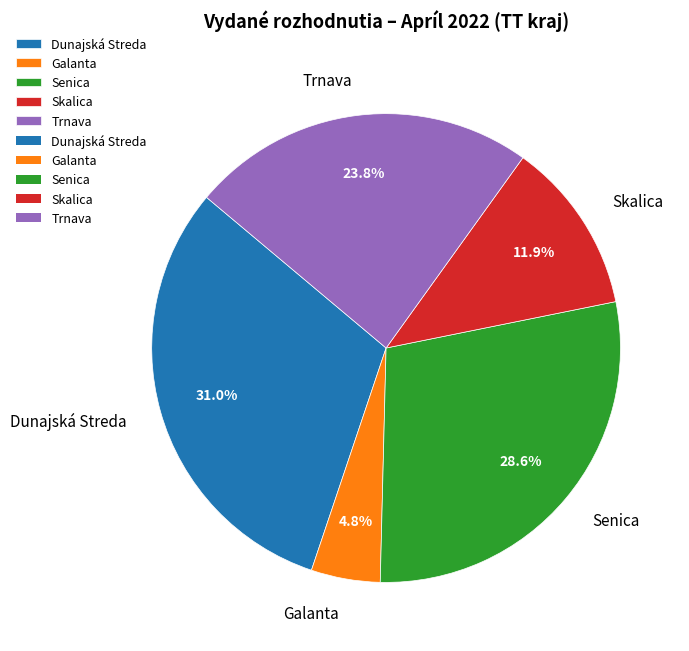

Do Dunajská Streda and Senica together represent more than half of the pie?

Yes